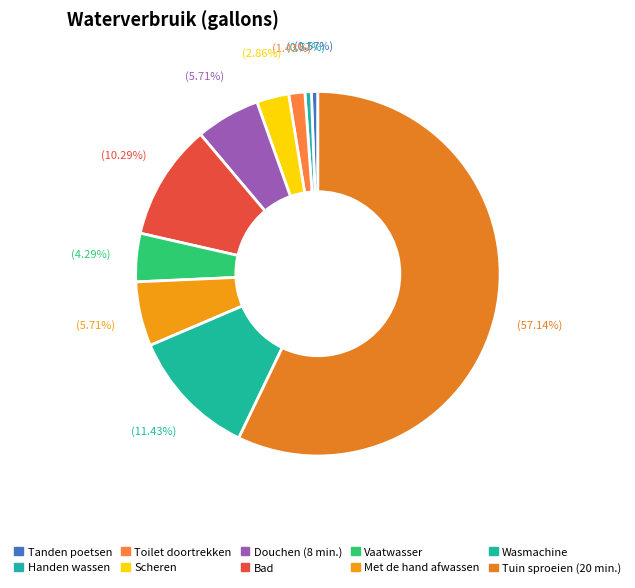

Rank the categories by value from lowest to highest.

Tanden poetsen, Handen wassen, Toilet doortrekken, Scheren, Vaatwasser, Douchen (8 min.), Met de hand afwassen, Bad, Wasmachine, Tuin sproeien (20 min.)